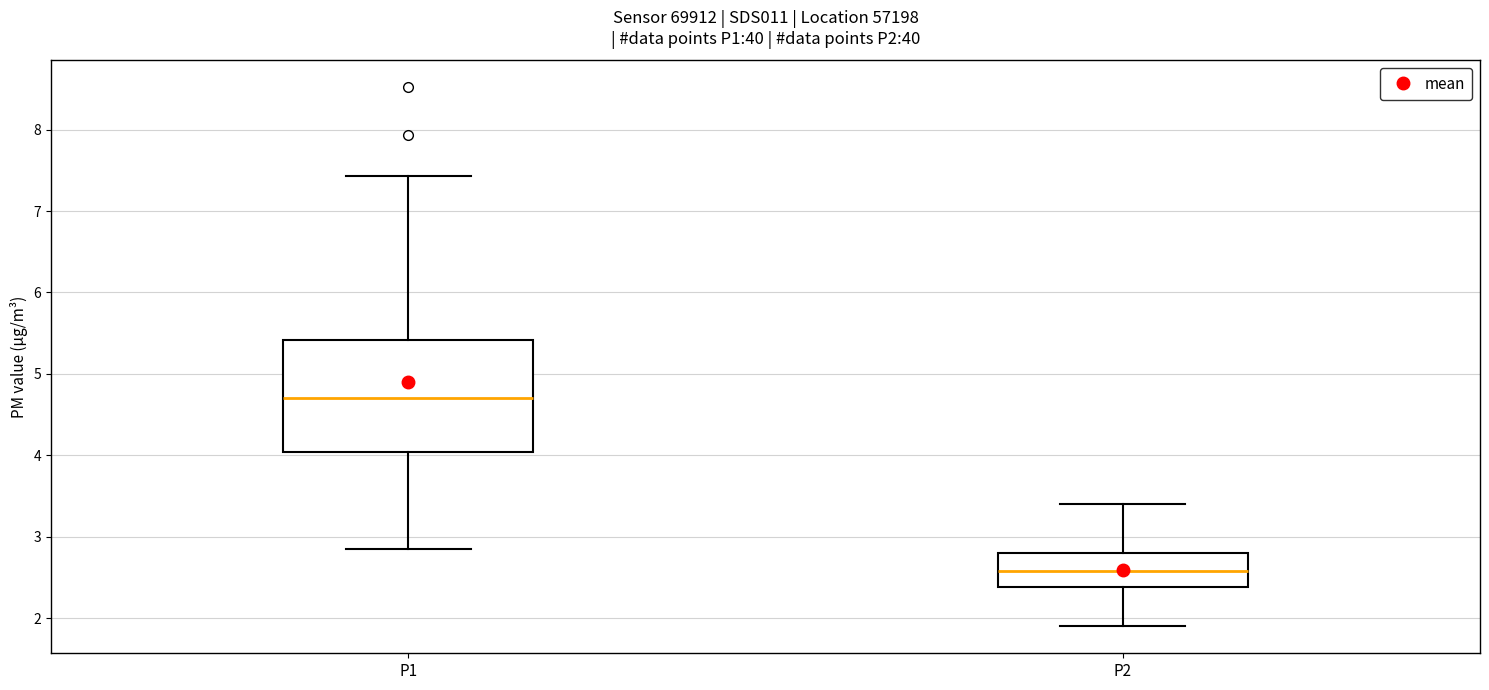

Where is the upper edge of the box for P2 on the y-axis? The values are not printed on the chart, so give them approximately, as read against the axis.

2.8